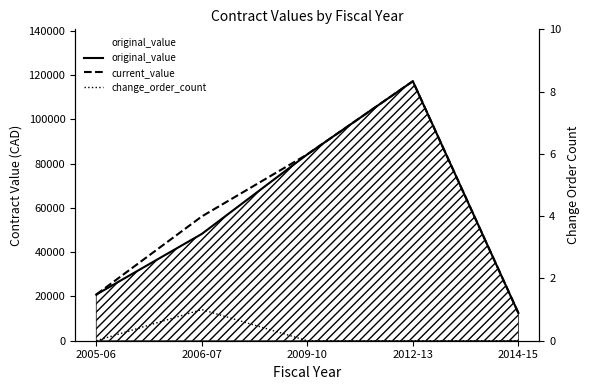

At which category does the chart reach its minimum across all series?

2005-06